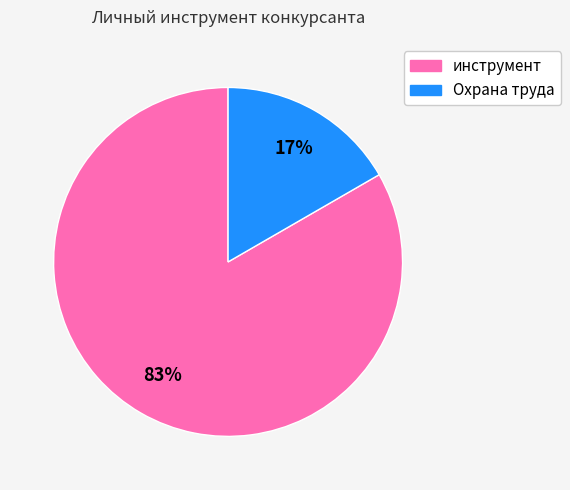

Combined, do инструмент and Охрана труда account for over 50%?

Yes